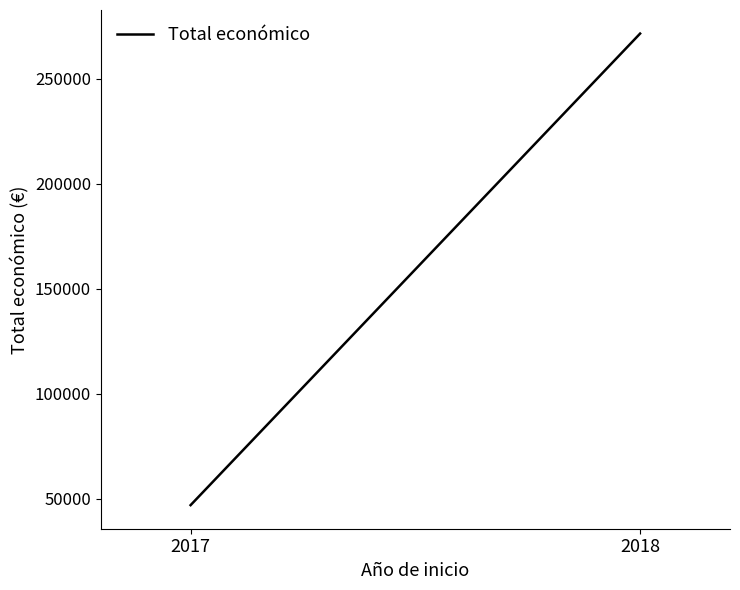

Count the number of categories in the chart.

2